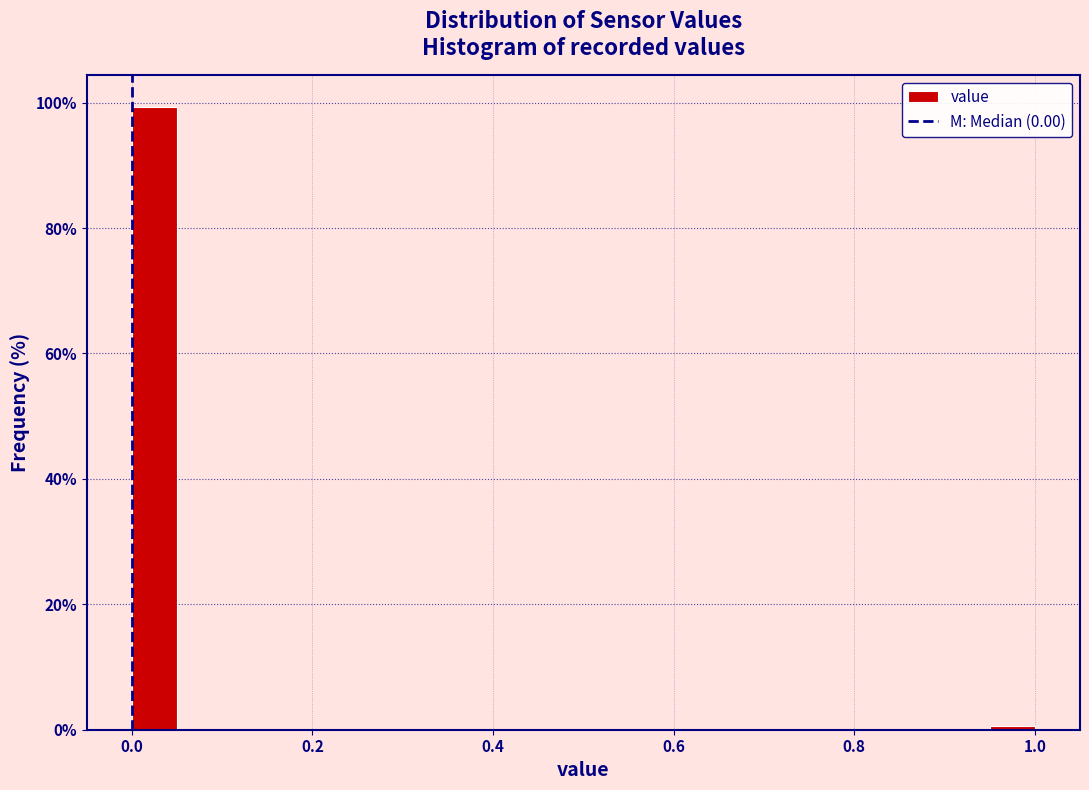

Around what value on the x-axis is the tallest bar? Give the approximate position of its centre, as read against the axis.

0.02